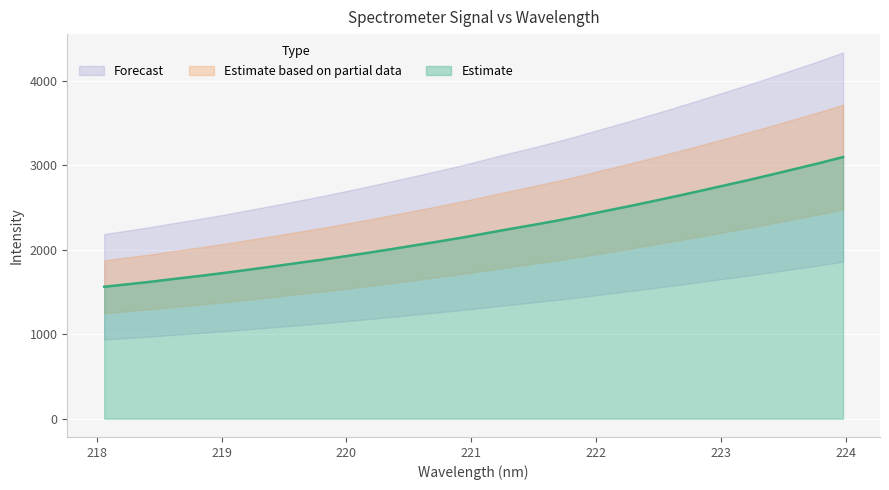

Reading left to right, what are all the values shown in this chart?

218.0596=1561.8	218.2508=1592.1	218.442=1622.9	218.6332=1657.2	218.8244=1690.1	219.0156=1724.7	219.2067=1762.0	219.3979=1799.8	219.589=1839.1	219.7801=1877.3	219.9712=1918.9	220.1623=1961.6	220.3533=2005.8	220.5444=2051.3	220.7354=2097.0	220.9264=2143.7	221.1174=2194.9	221.3083=2245.8	221.4993=2294.8	221.6902=2345.6	221.8812=2400.2	222.0721=2458.7	222.263=2515.0	222.4538=2574.7	222.6447=2634.9	222.8355=2697.3	223.0264=2760.5	223.2172=2824.0	223.408=2890.0	223.5987=2958.1	223.7895=3025.9	223.9802=3097.9